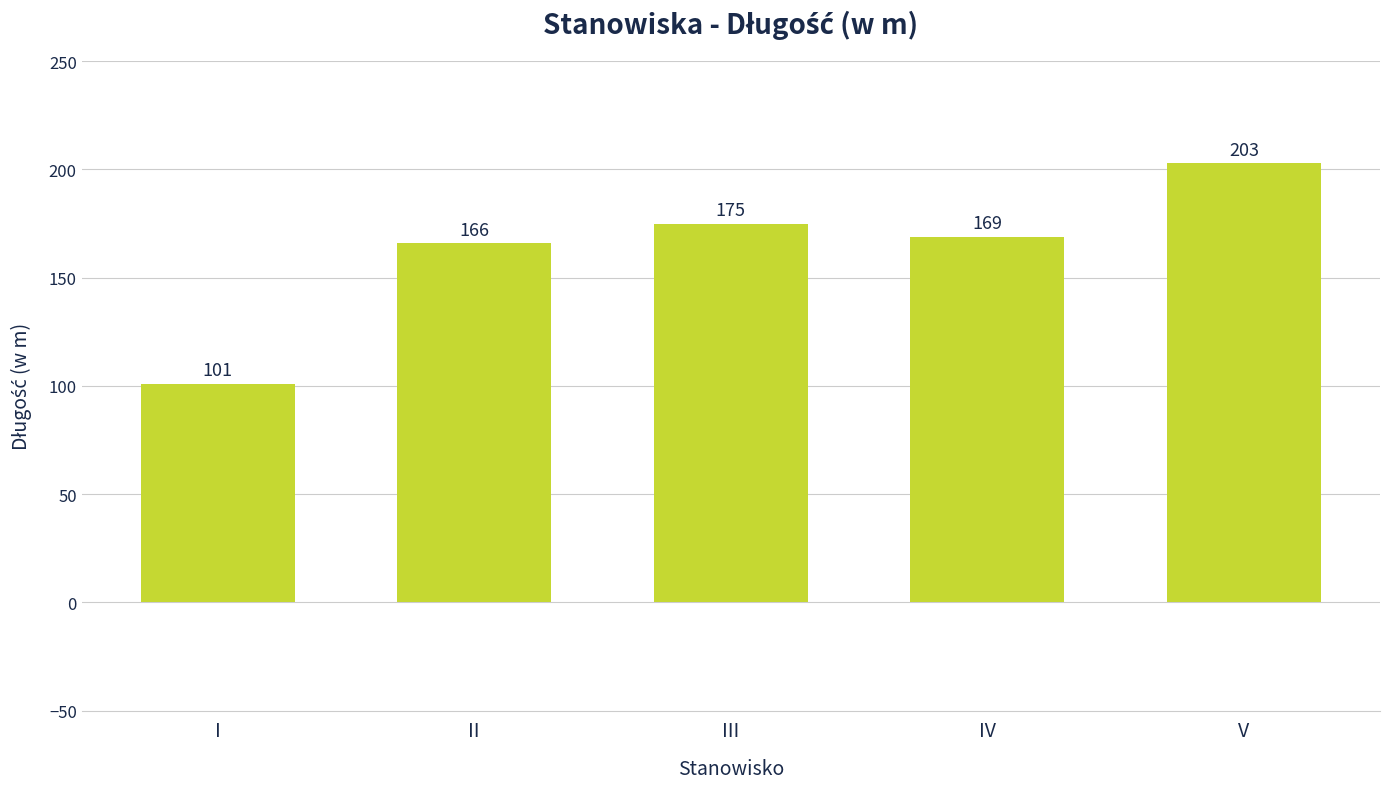

What is the average value?

163